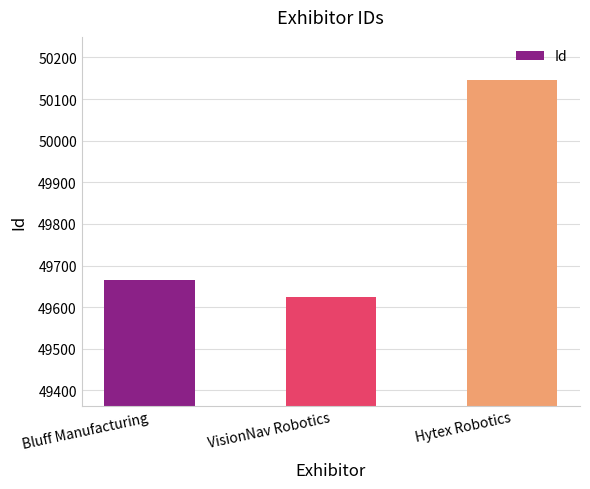

At which label is the value closest to 49884?

Bluff Manufacturing